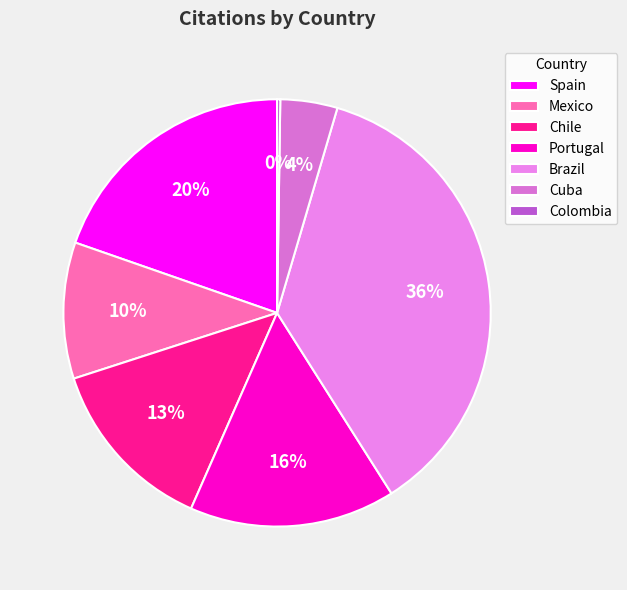

What is the total percentage of Colombia and Chile?

13.7%